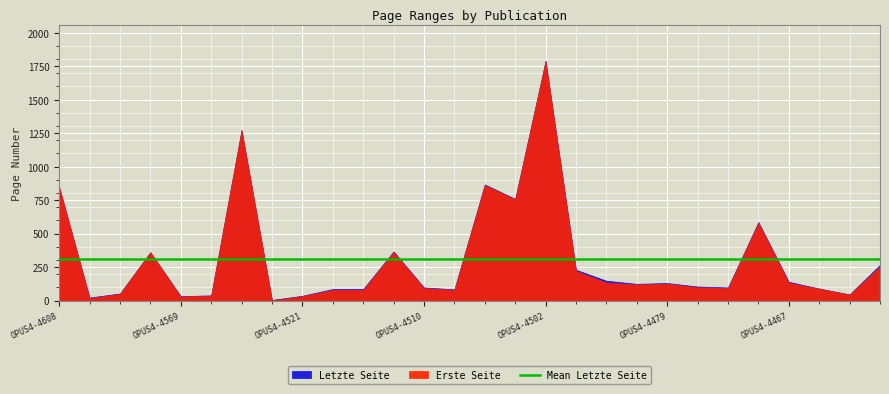

How many interior local valleys does the Letzte Seite series have?

8